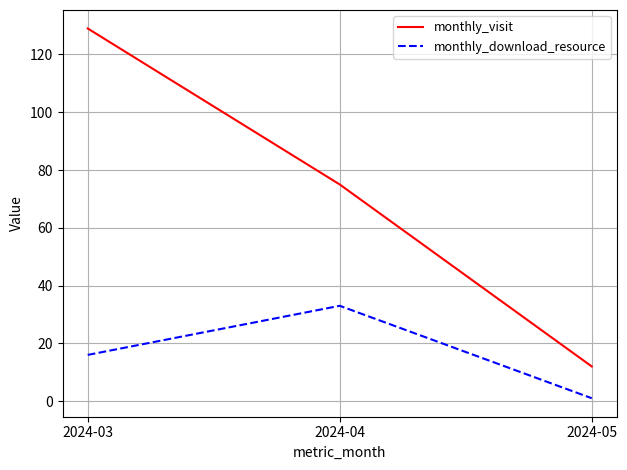

What is the difference between the maximum and minimum values in the monthly_download_resource series?

32